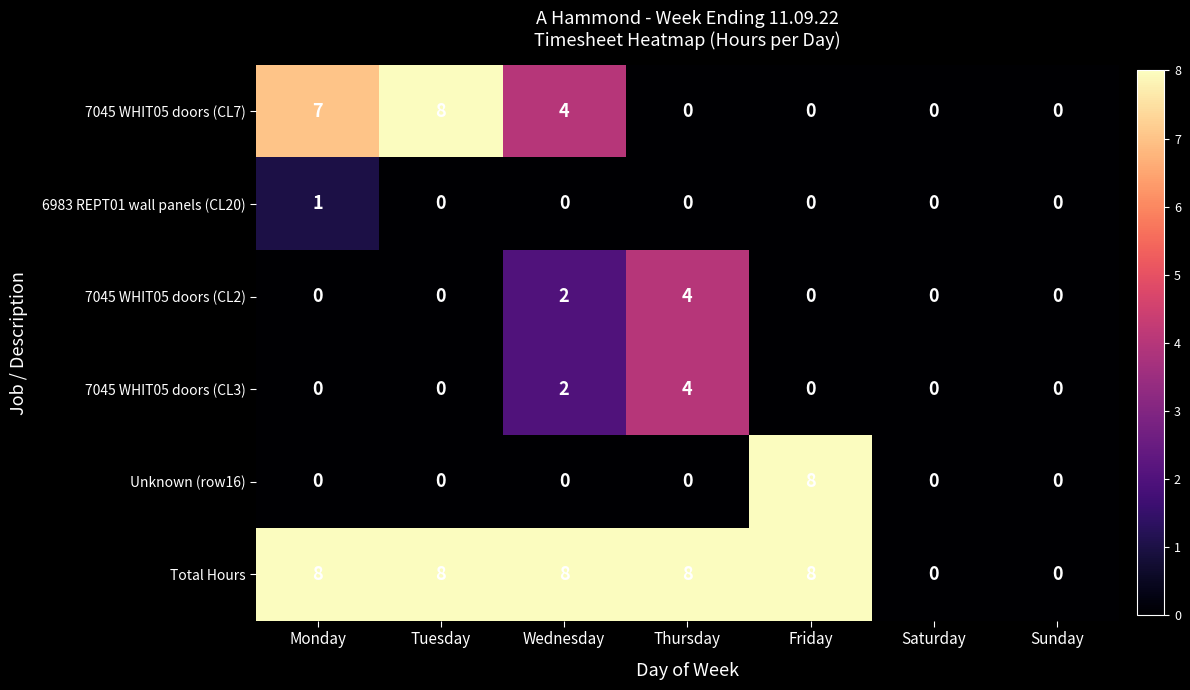

At which label does 7045 WHIT05 doors (CL7) reach its peak?

Tuesday